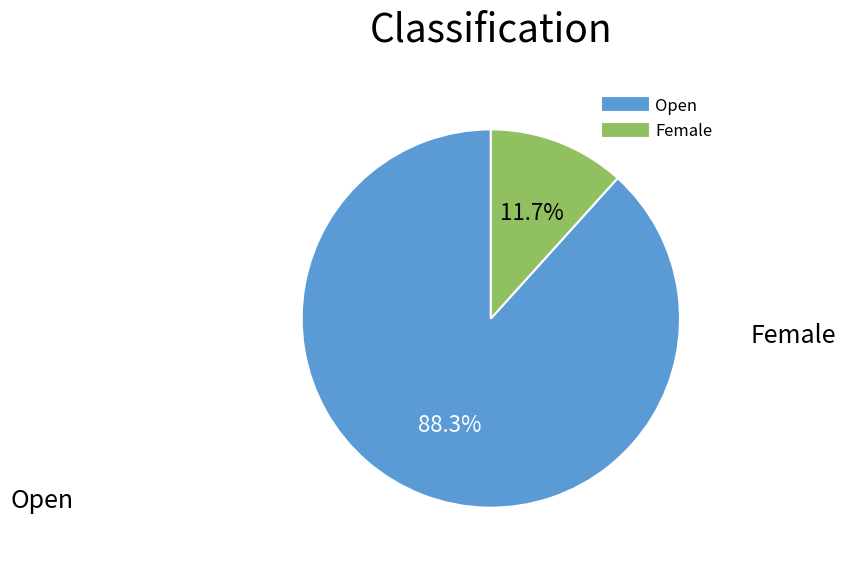

What is the largest slice in the pie chart?

Open